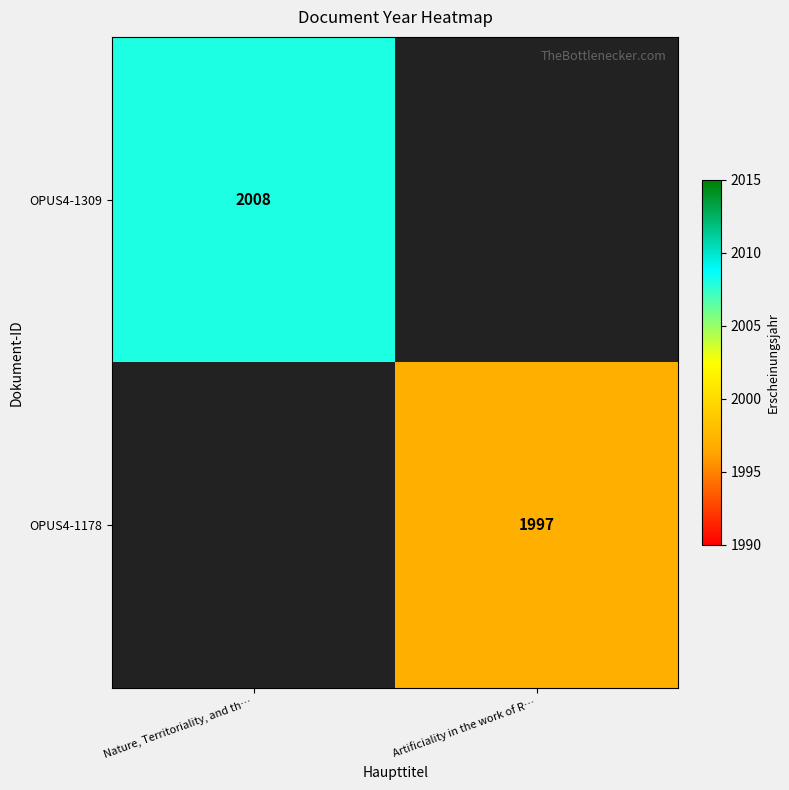

What is the total value across all series at Artificiality in the work of R…?

1997